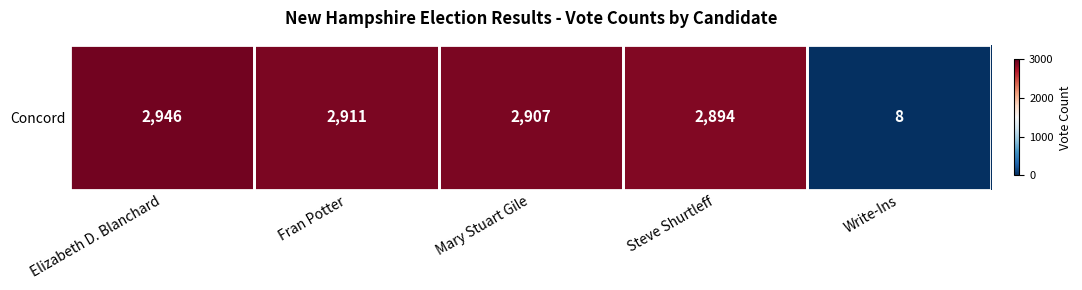

What is the difference between the values at Steve Shurtleff and Mary Stuart Gile?

13